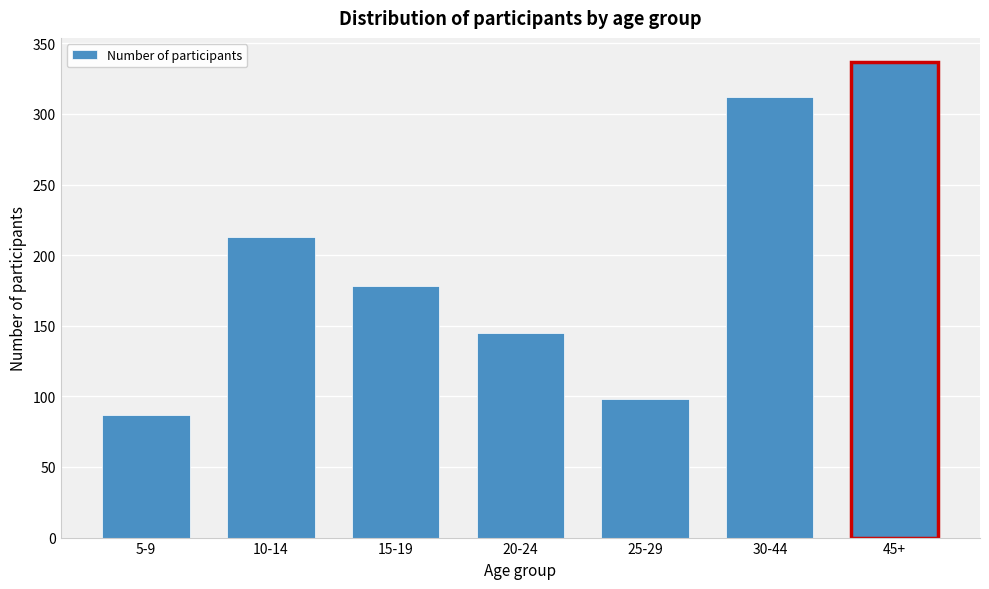

Reading left to right, list all the values displayed in this chart.

87	213	178	145	98	312	337